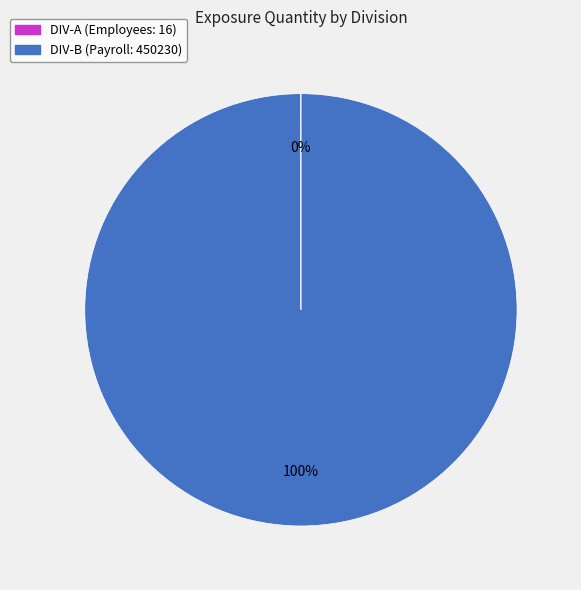

To the nearest percent, what is the difference between the largest and smallest slice percentages?

100%